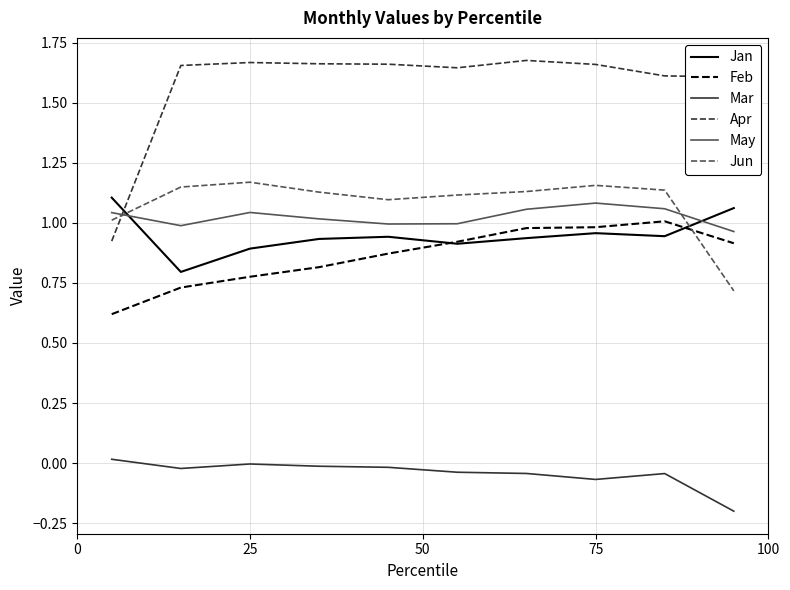

How many intersections are there between Jan and Jun?

2